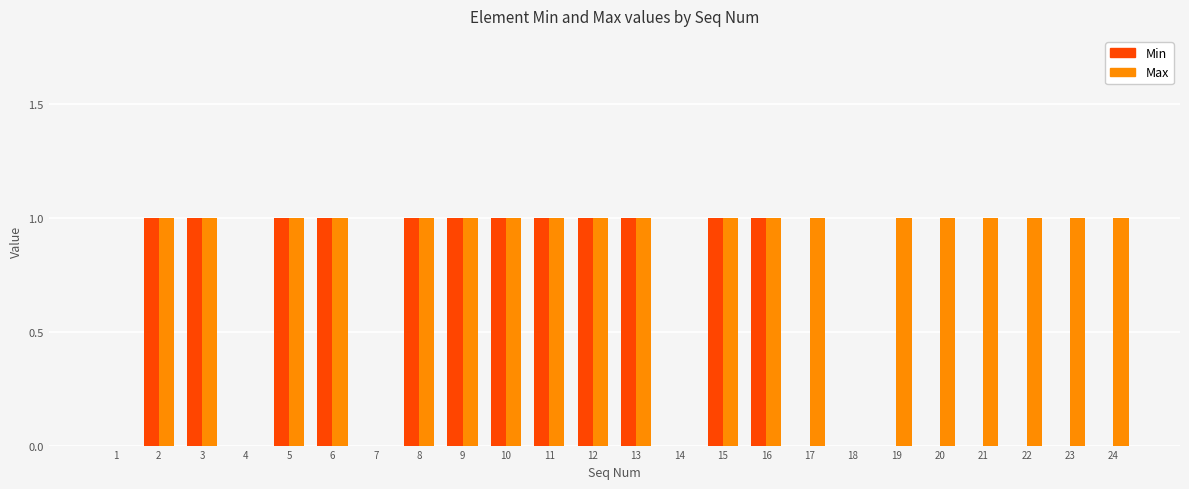

The Max series shows 2 at 16. True or false?

False